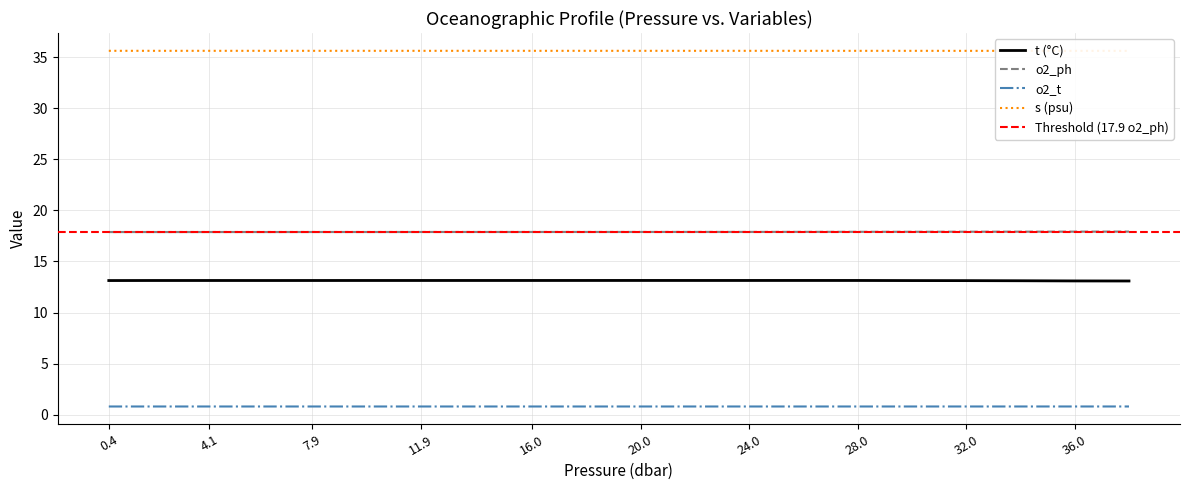

What is the label of the 19th point from the left?

36.0